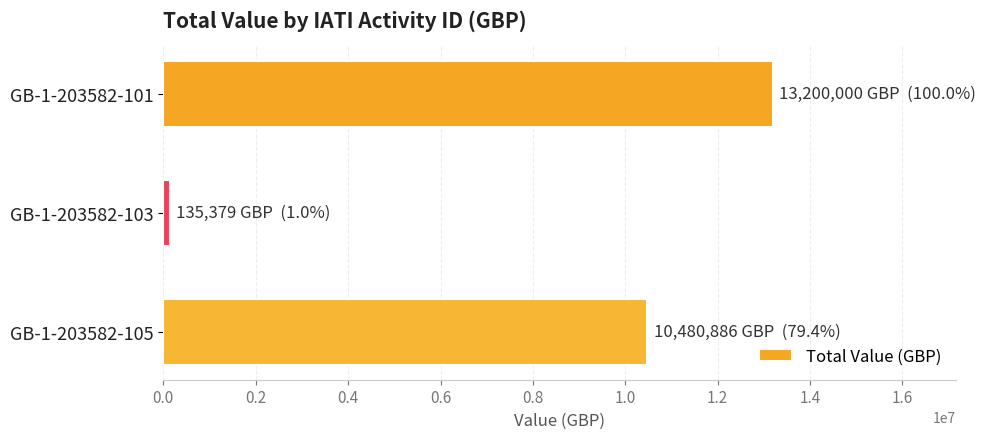

The value at GB-1-203582-105 is 18801817. True or false?

False